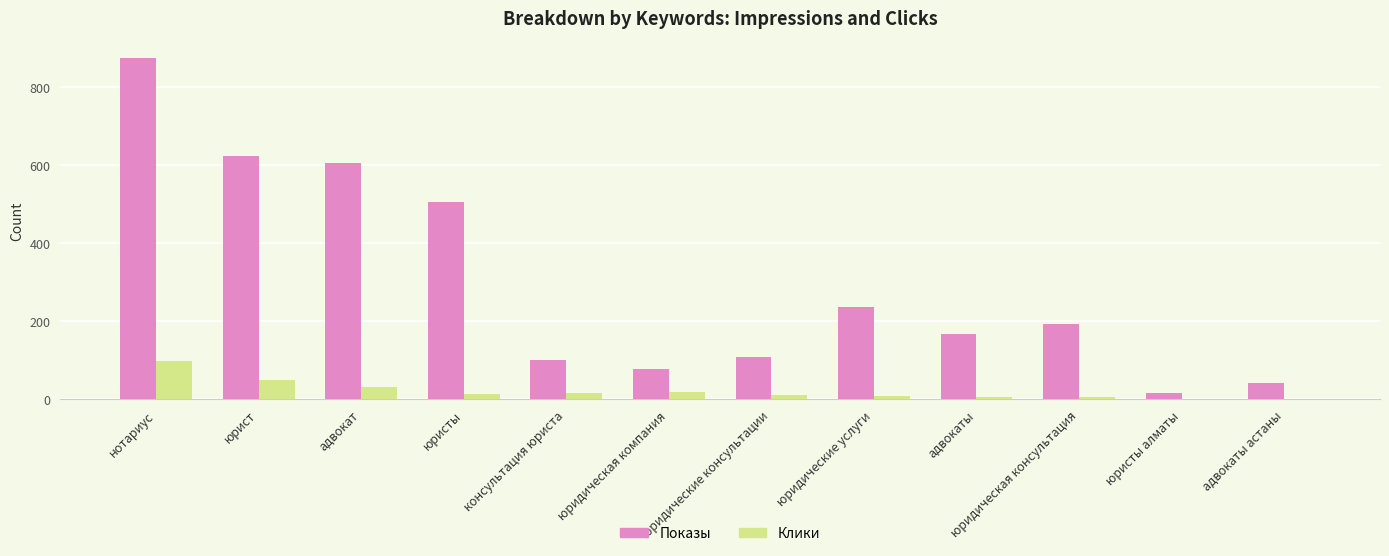

Which series changed the most between адвокат and юристы алматы?

Показы